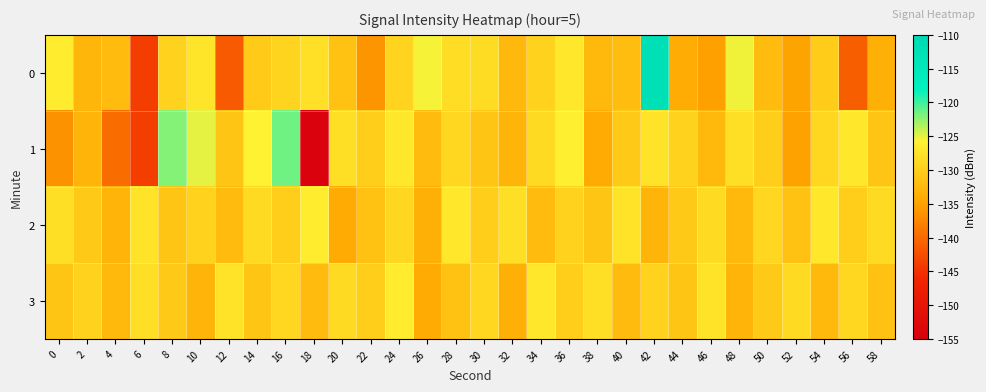

How many distinct data groups are displayed?

4